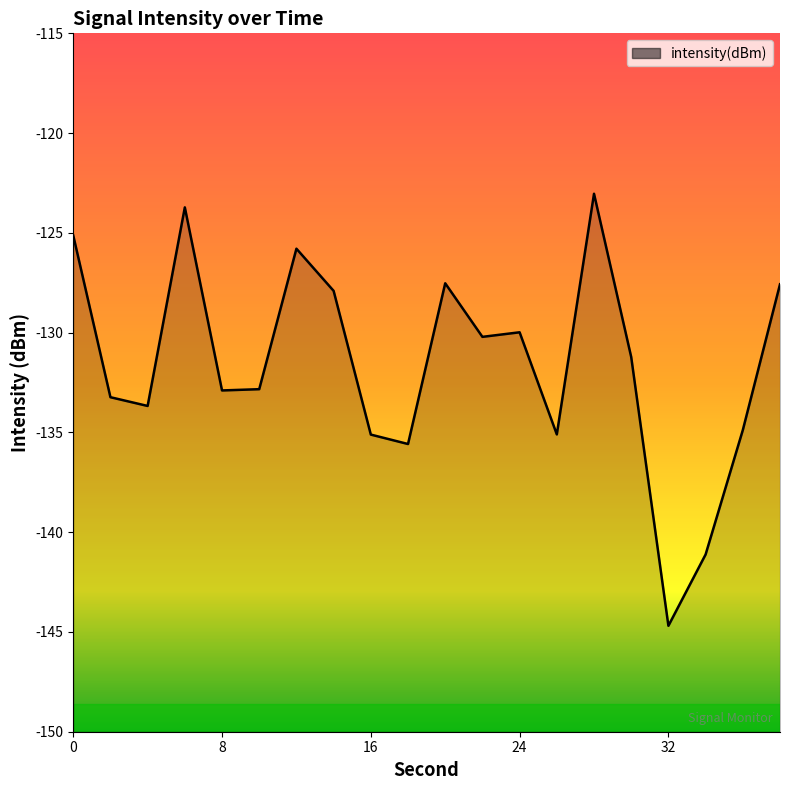

What is the value of the 1st point from the left?

-125.1